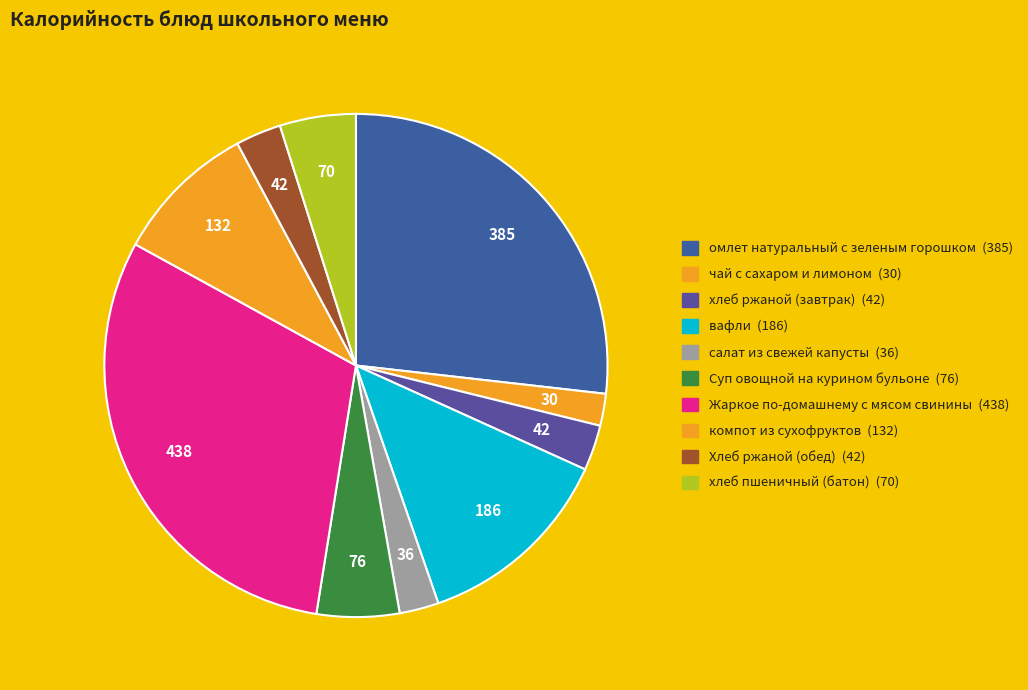

To the nearest percent, what is the difference between the largest and smallest slice percentages?

28%